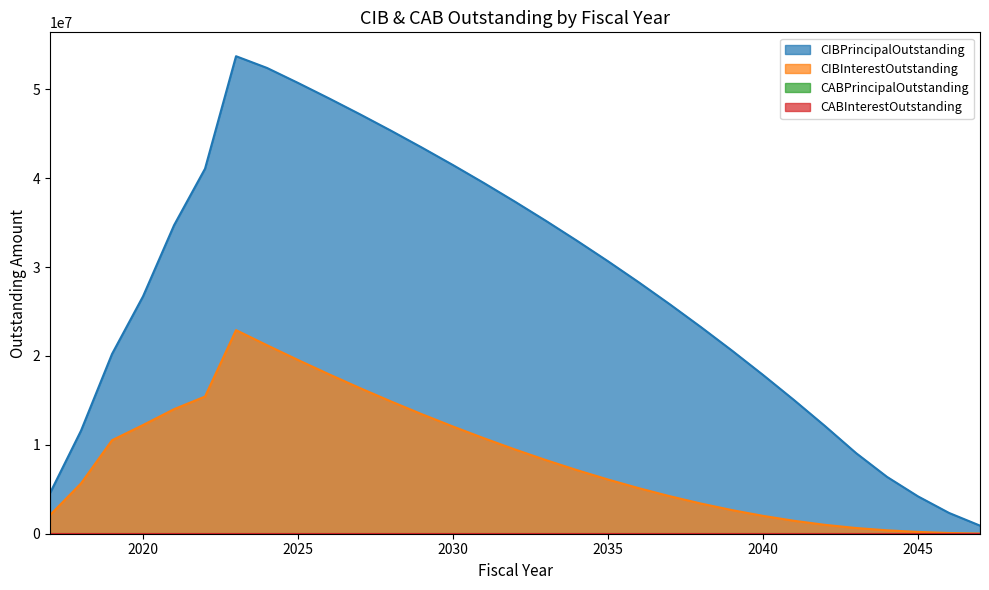

What is the difference between the CIBPrincipalOutstanding values at 2047 and 2042?

11200000.0